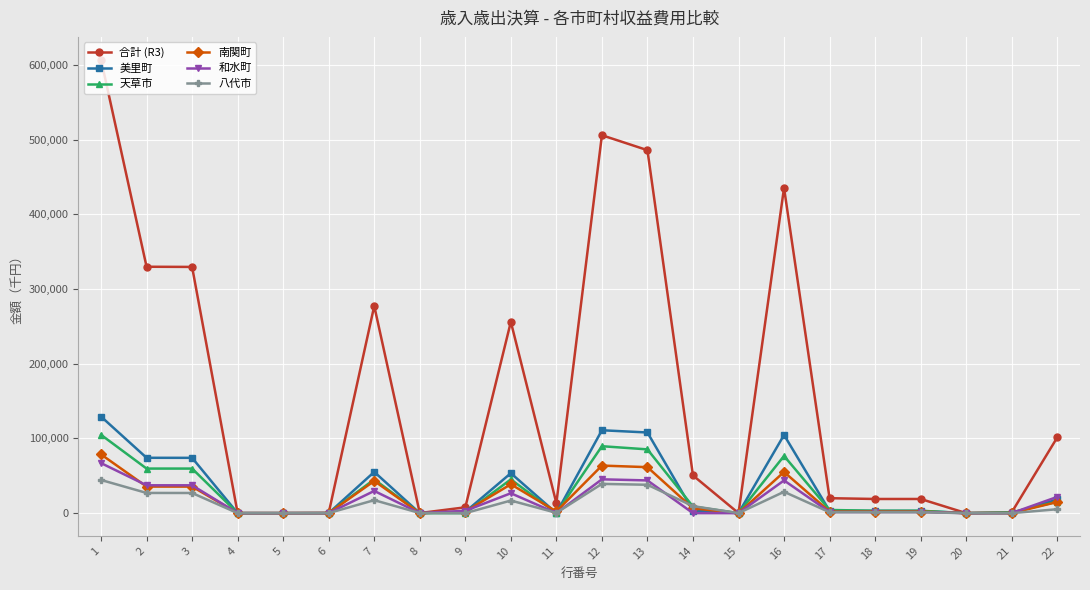

The value of 美里町 at 8 is 0. True or false?

True